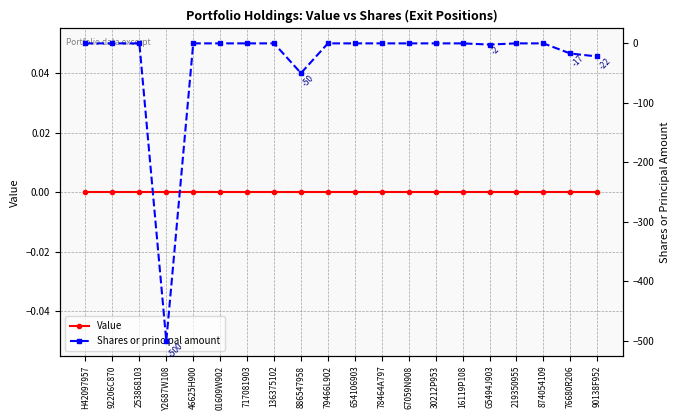

What is the smallest value displayed?

-500